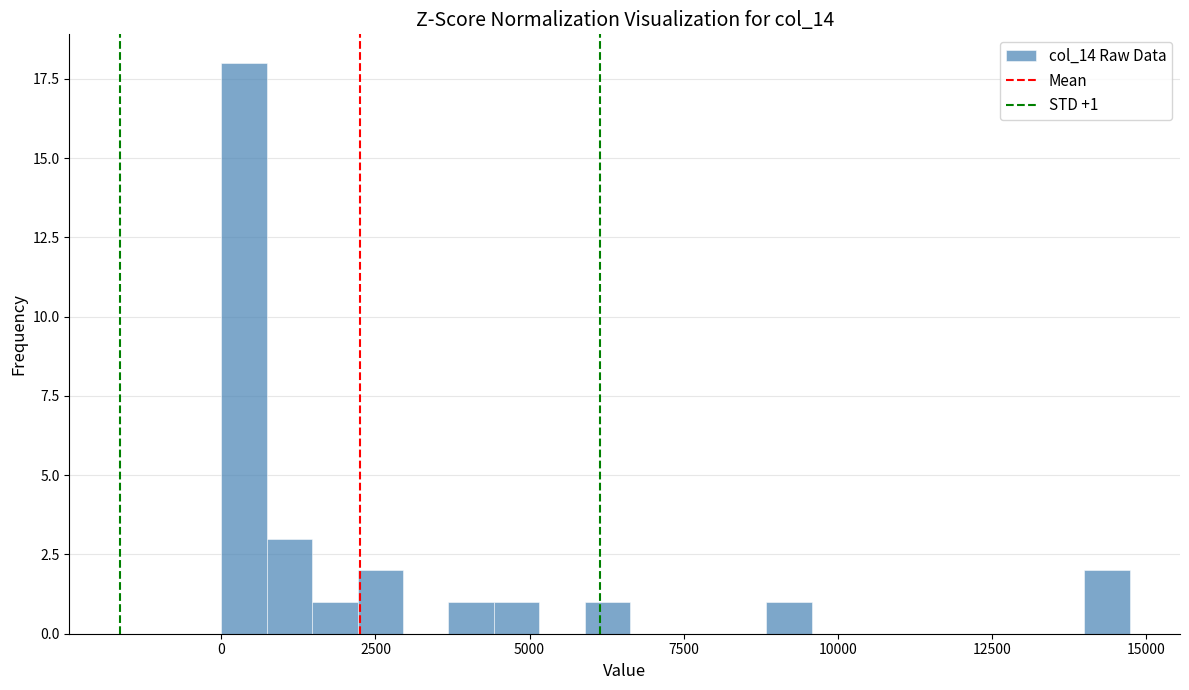

Read against the x-axis, roughly where is the centre of the tallest bar?

500